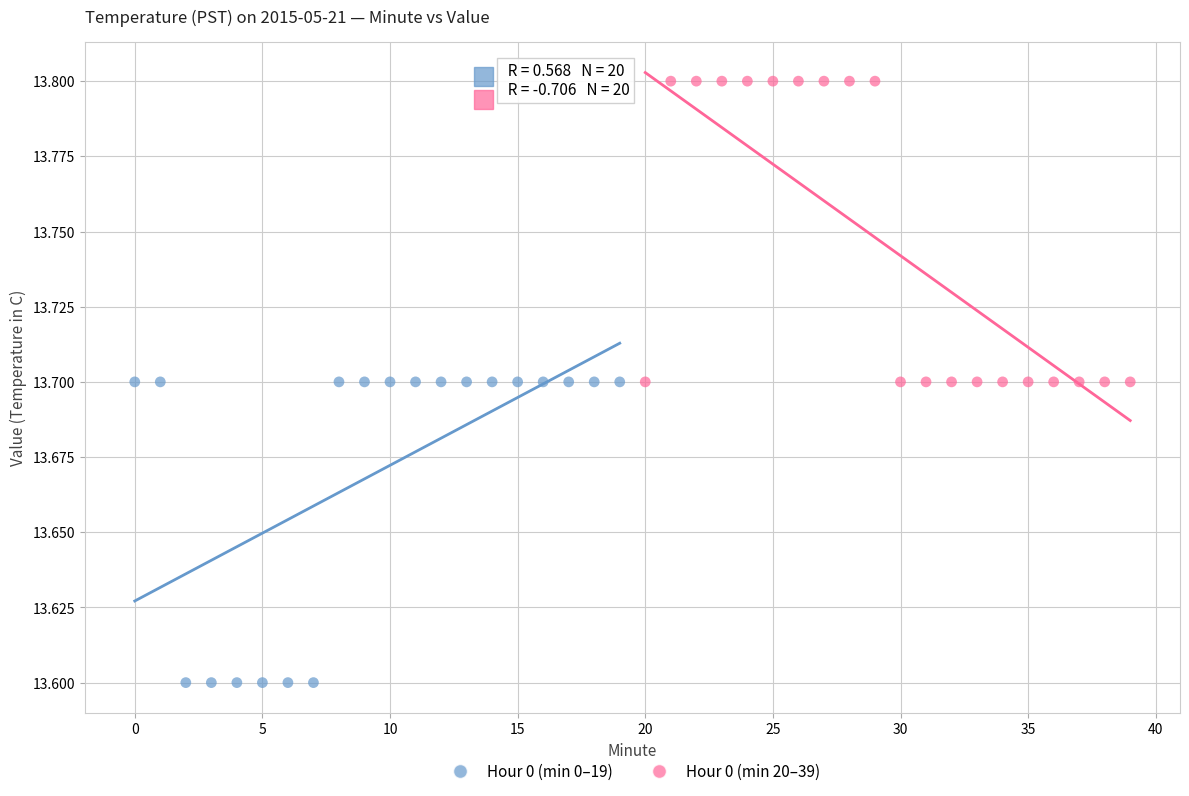

Which series contains the highest Y value?

Hour 0 (min 20–39)